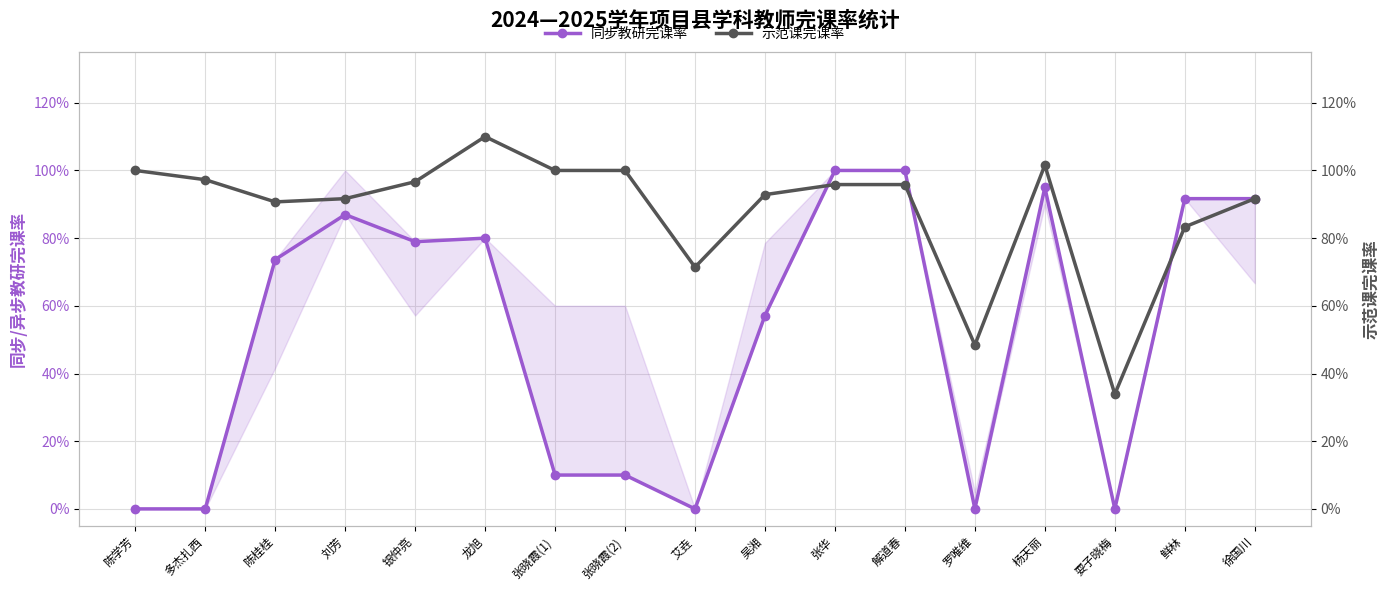

What is the value of the 同步教研完课率 point at the 17th from the left?

0.9